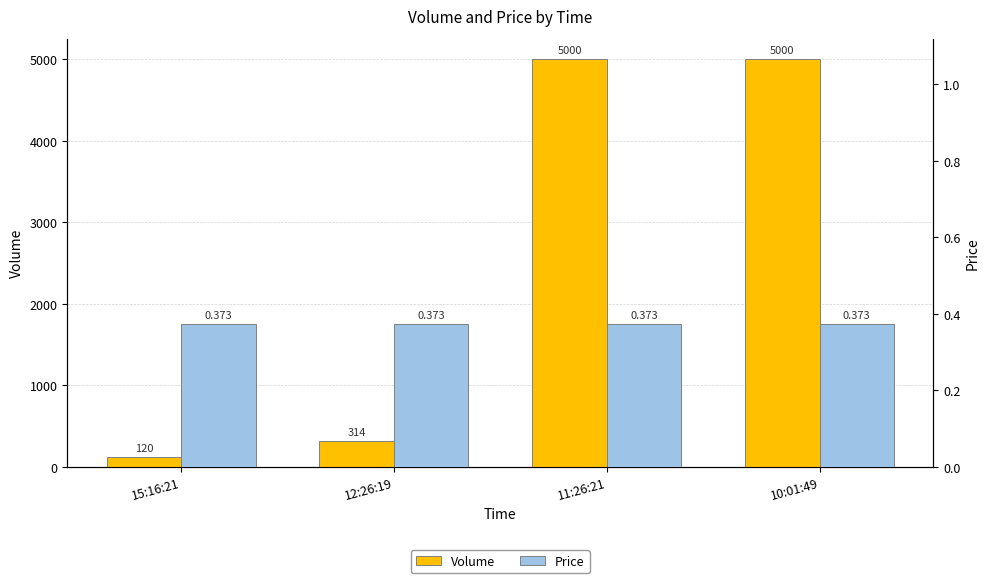

Between 10:01:49 and 15:16:21, which is larger?

10:01:49